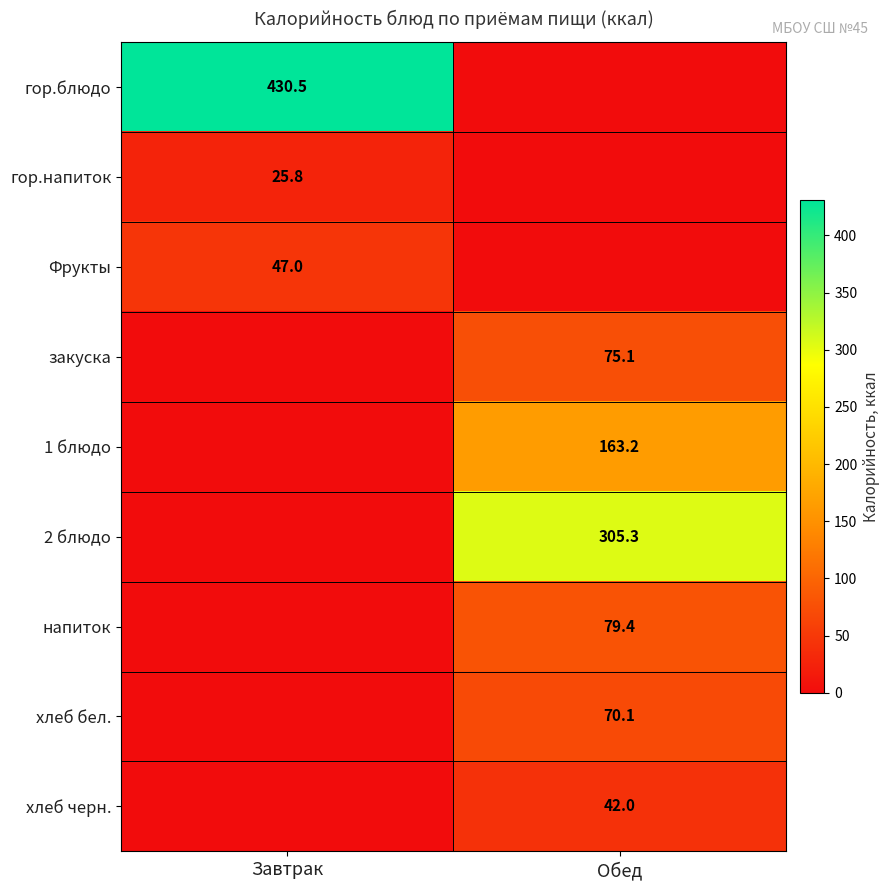

What is the spread (max minus min) of values at Завтрак?

430.5